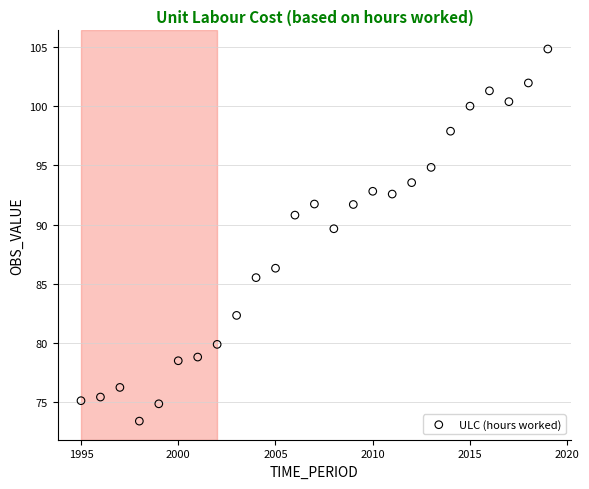

What Y value in the scatter plot is closest to 89?

89.7